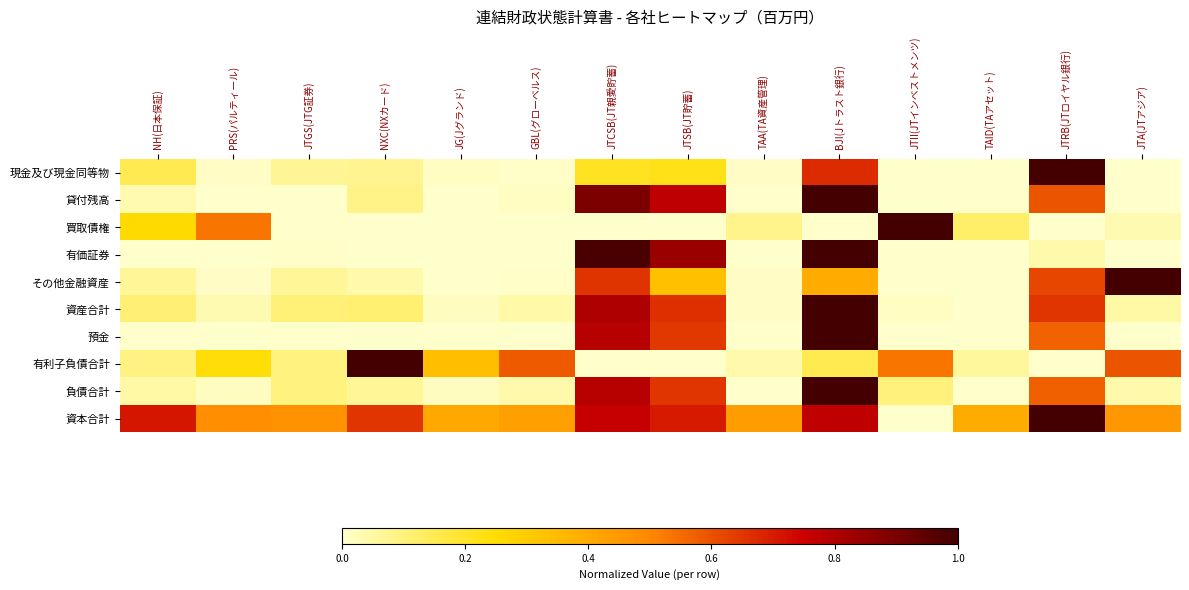

At which category is the sum across all series the highest?

BJI(Jトラスト銀行)